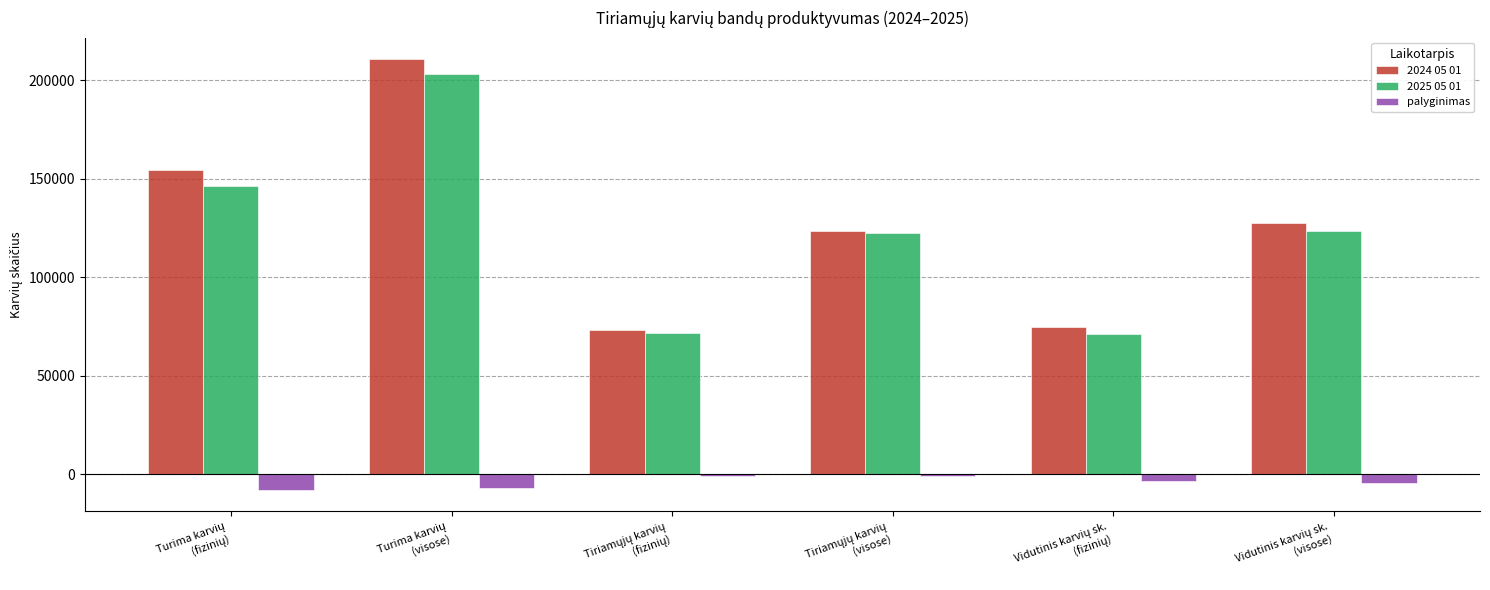

What is the difference between the maximum and second lowest values in the palyginimas series?

6268